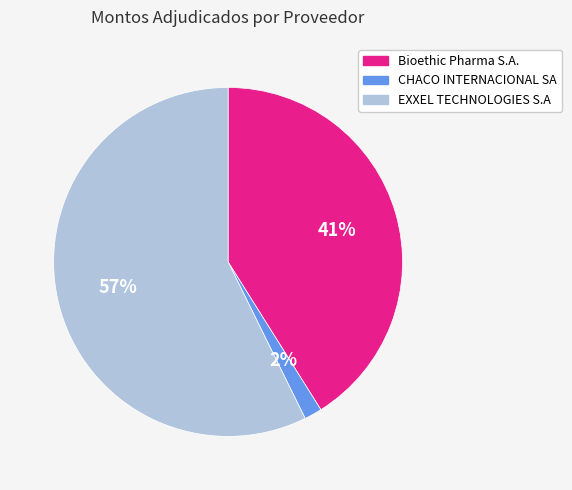

Which category has the smallest portion of the pie?

CHACO INTERNACIONAL SA